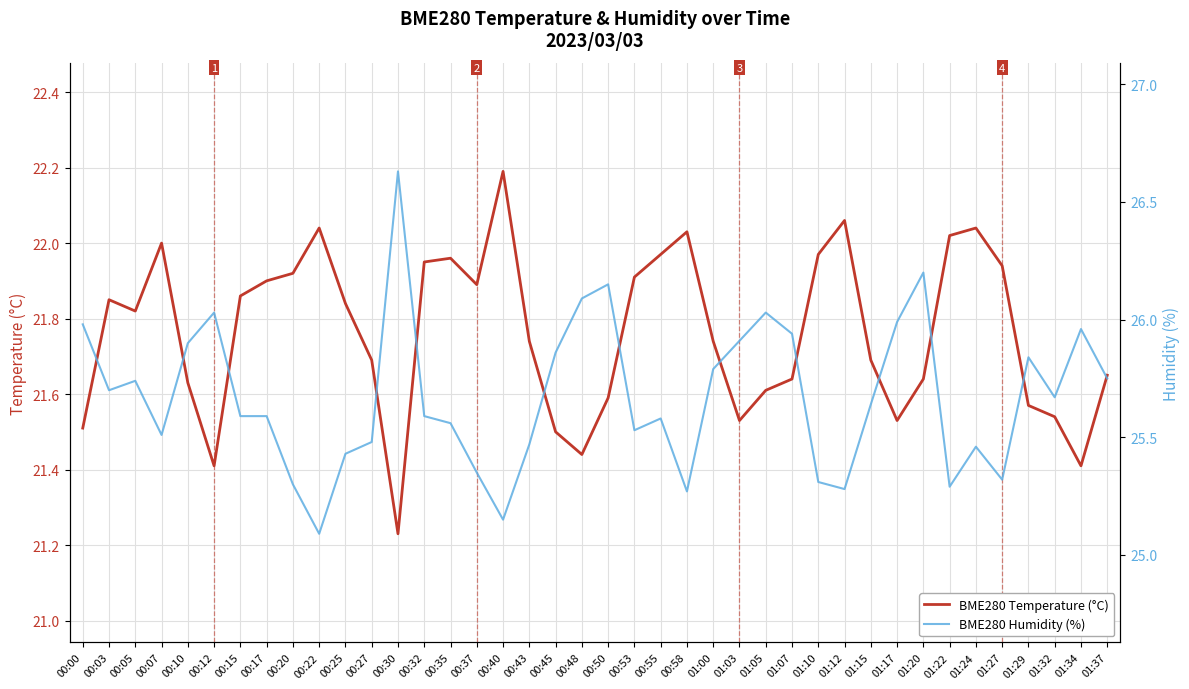

At which category is the sum across all series the highest?

00:30